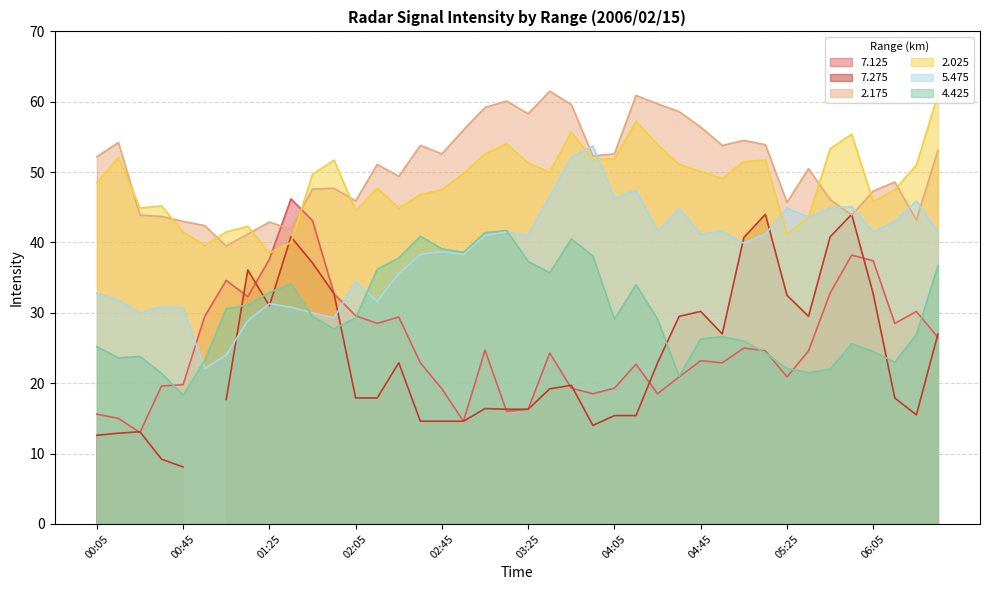

What is the minimum value for 5.475?

22.1